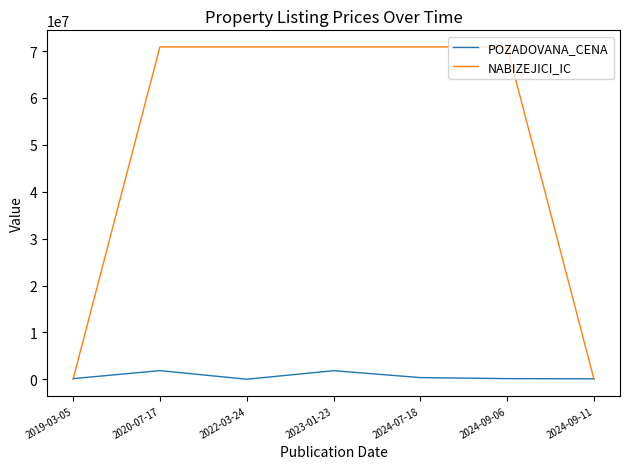

Rank the series by their average value, from highest to lowest.

NABIZEJICI_IC, POZADOVANA_CENA